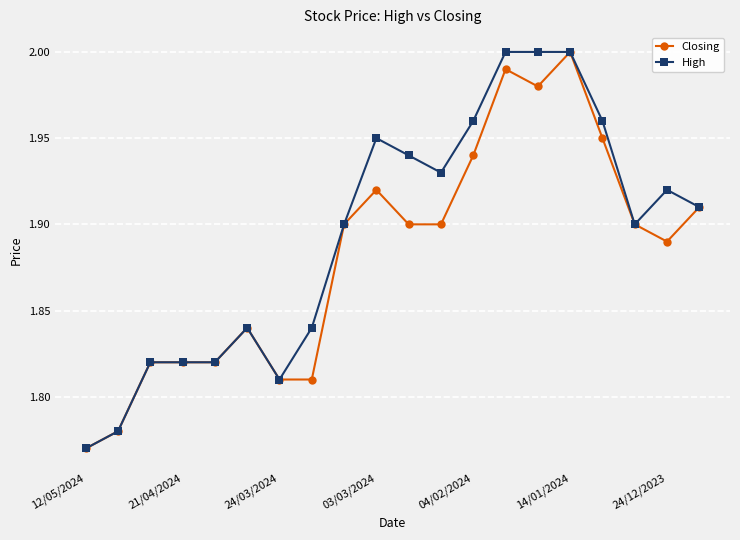

True or false: Closing has more than 2 interior local peaks.

True